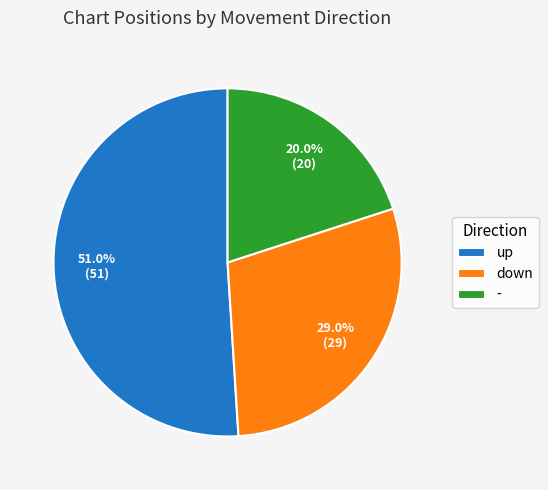

The - slice represents 12% of the pie. True or false?

False